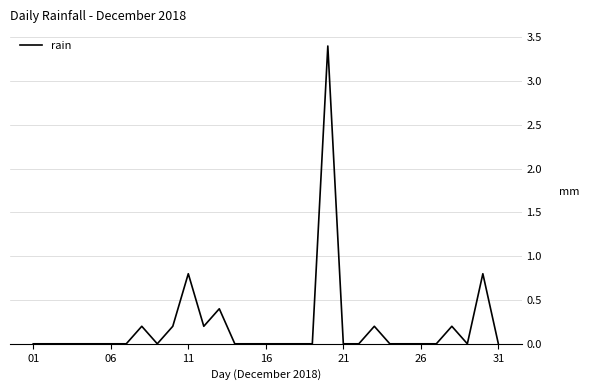

What is the greatest value displayed?

3.4